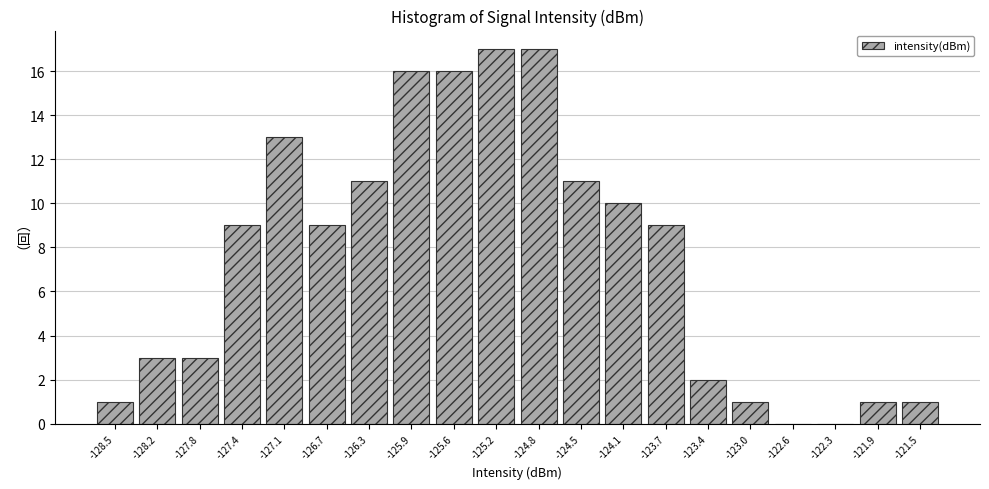

Reading left to right, list all the values displayed in this chart.

-128.5=1	-128.2=3	-127.8=3	-127.4=9	-127.1=13	-126.7=9	-126.3=11	-125.9=16	-125.6=16	-125.2=17	-124.8=17	-124.5=11	-124.1=10	-123.7=9	-123.4=2	-123.0=1	-122.6=0	-122.3=0	-121.9=1	-121.5=1